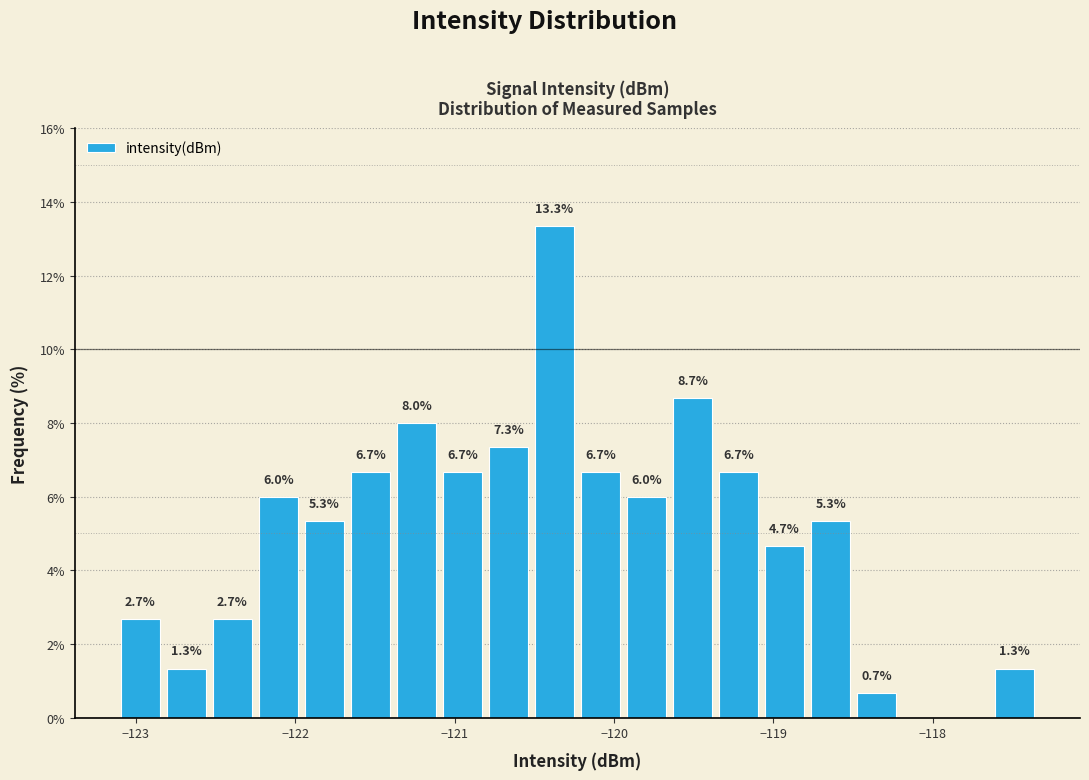

Around what value on the x-axis is the tallest bar? Give the approximate position of its centre, as read against the axis.

-120.4